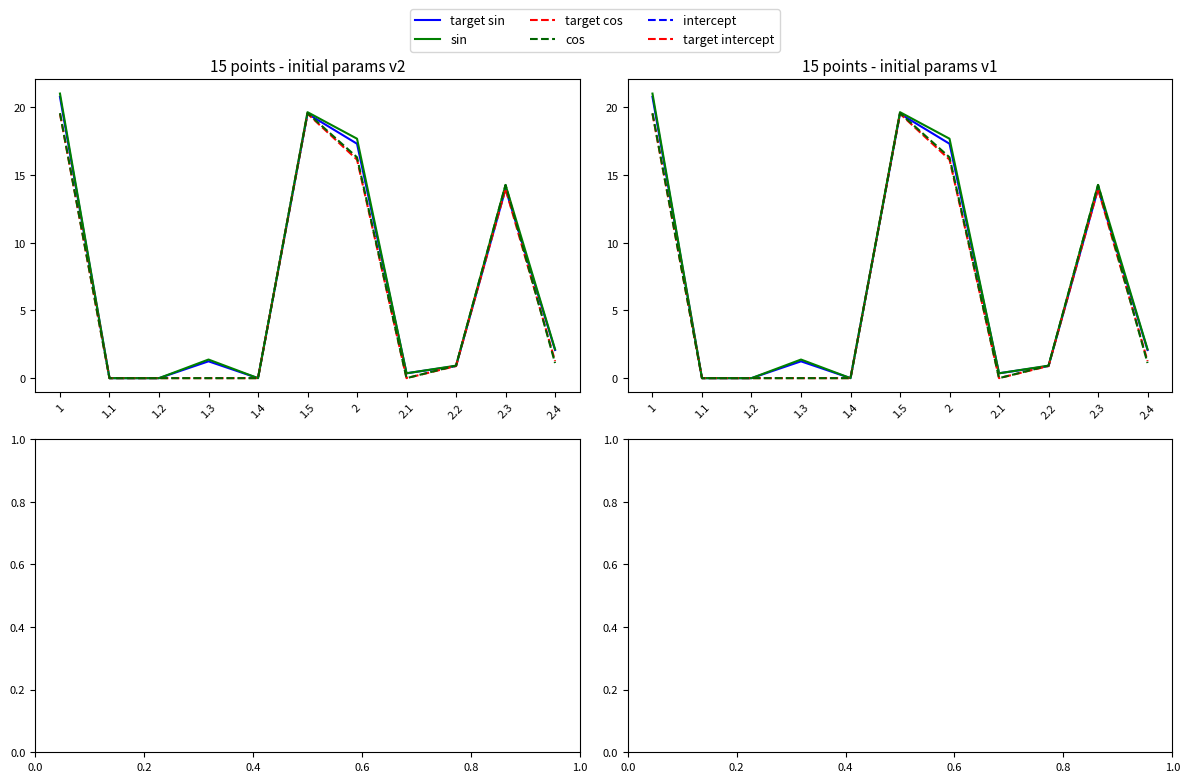

The sin series shows 23.6 at 2.3. True or false?

False